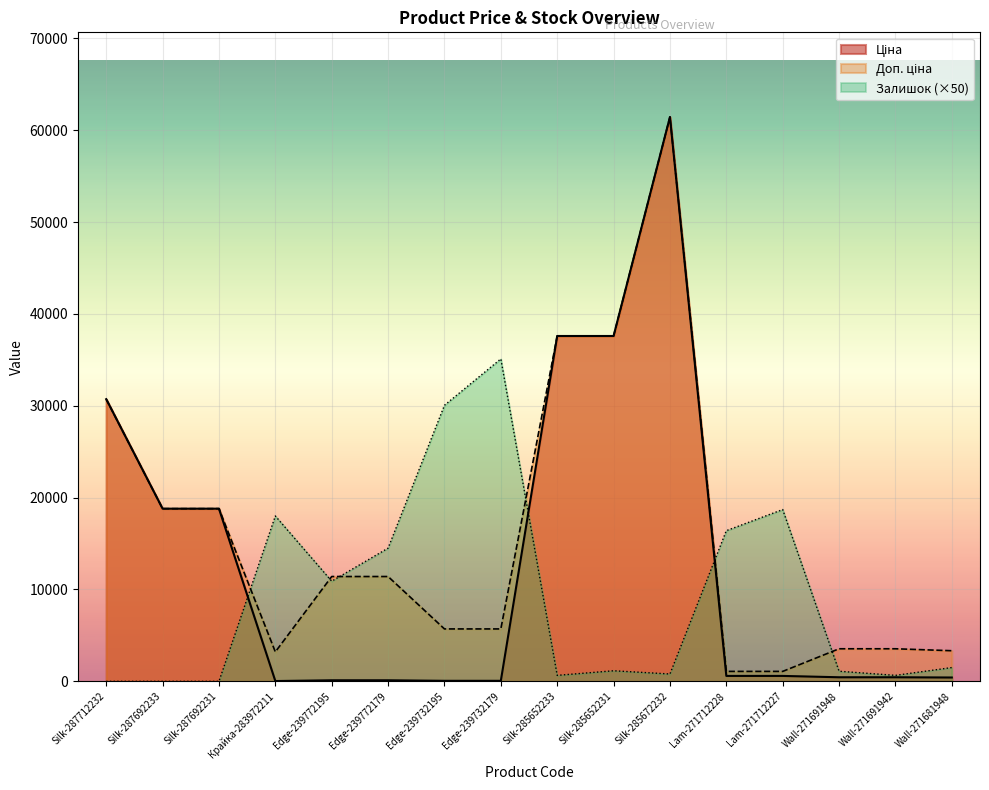

Which series has the largest total across all categories?

Доп. ціна